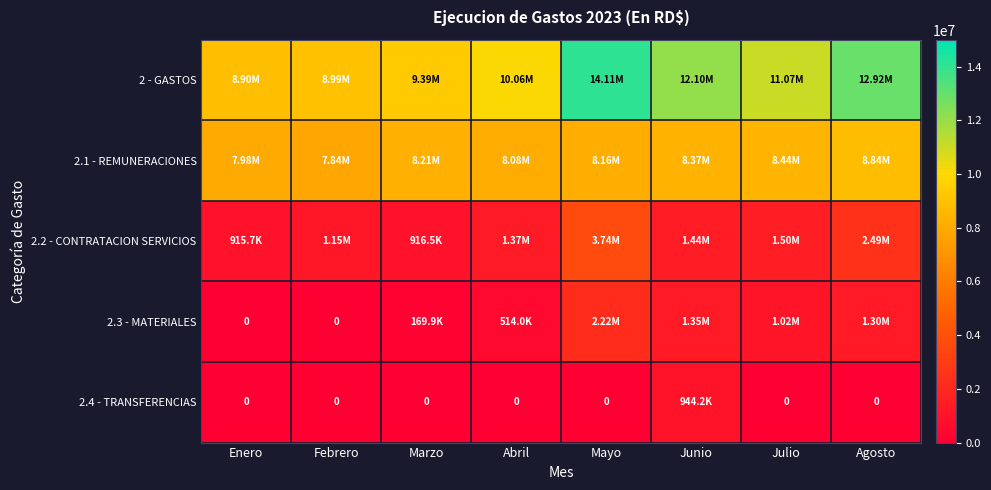

At which label does 2.2 - CONTRATACION SERVICIOS first exceed 1437053?

Mayo